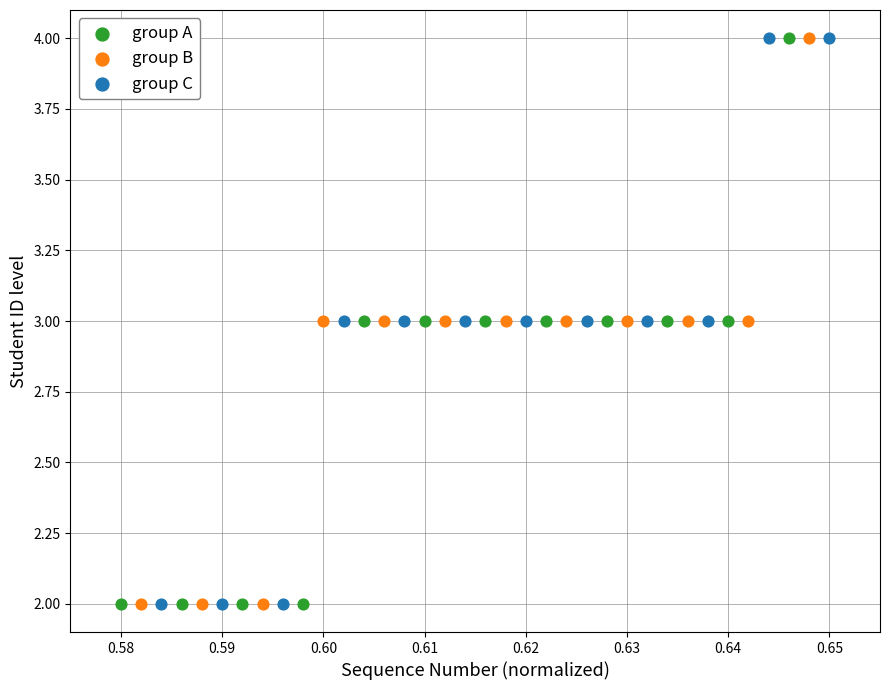

What are all the series names shown in the legend?

group A, group B, group C